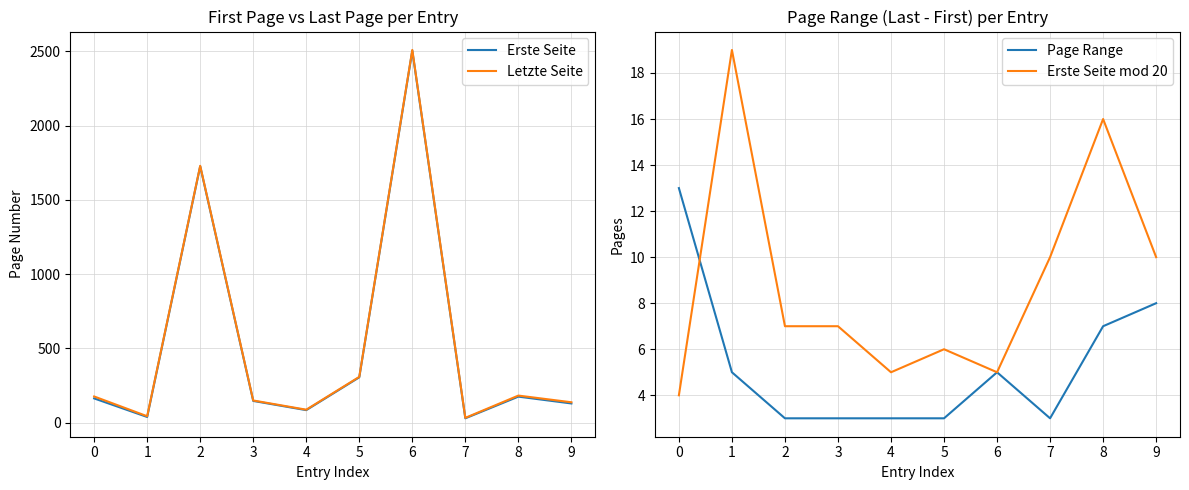

What is the sum of the Erste Seite mod 20 values at 6 and 1?

24